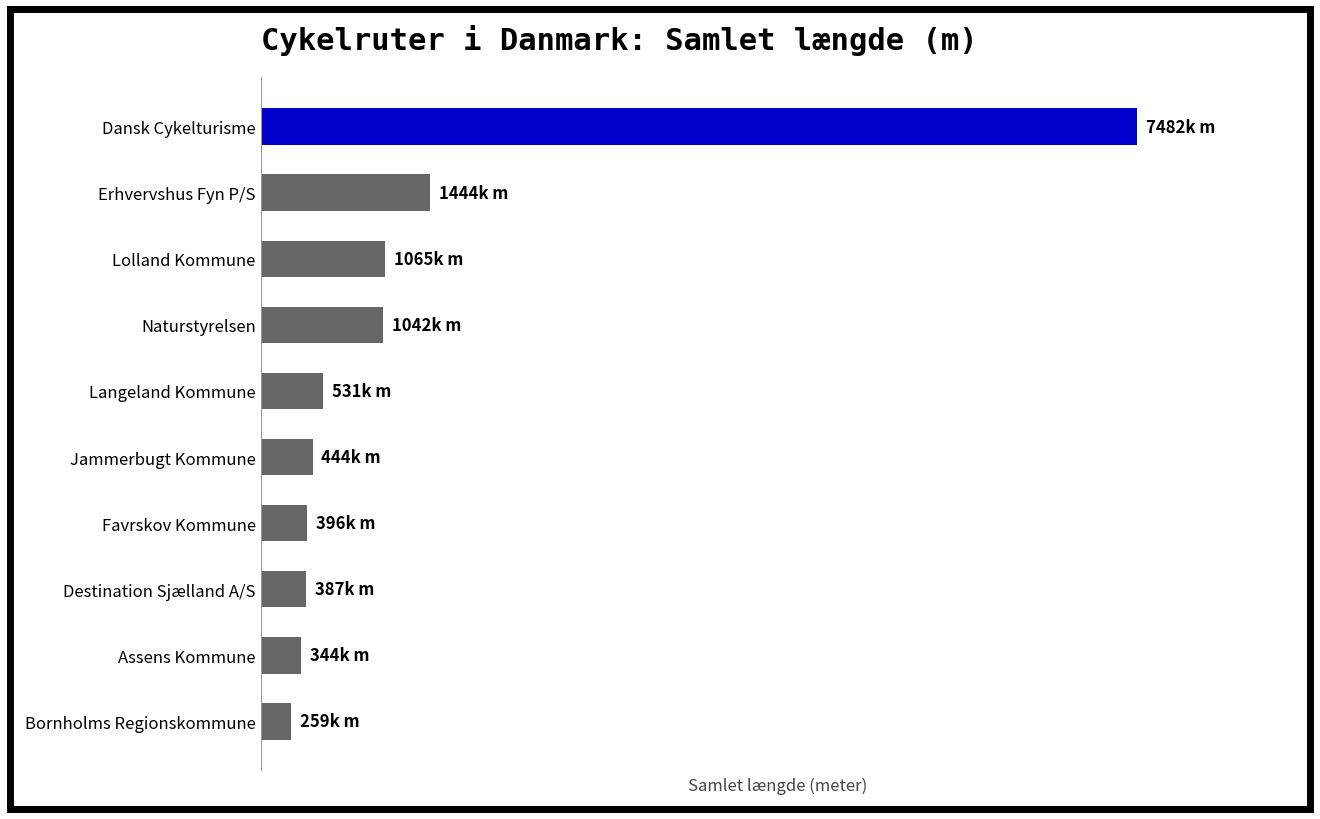

What is the difference between the maximum and minimum values?

7222687